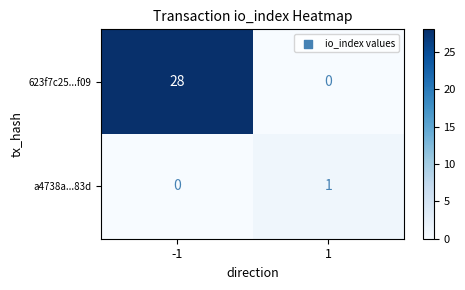

Reading left to right, what are all the values shown in this chart?

623f7c25...f09: -1=28	1=0
a4738a...83d: -1=0	1=1